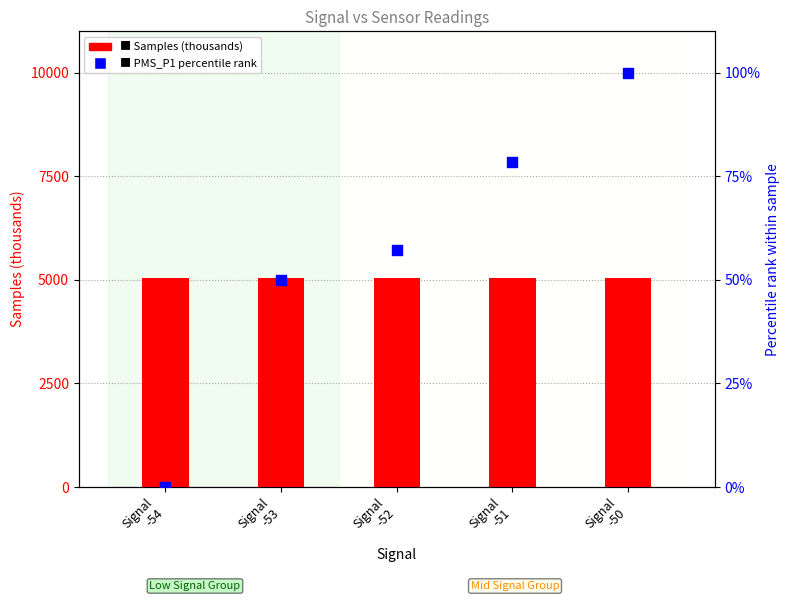

Which series has the largest Y range (max minus min)?

PMS_P1 percentile rank